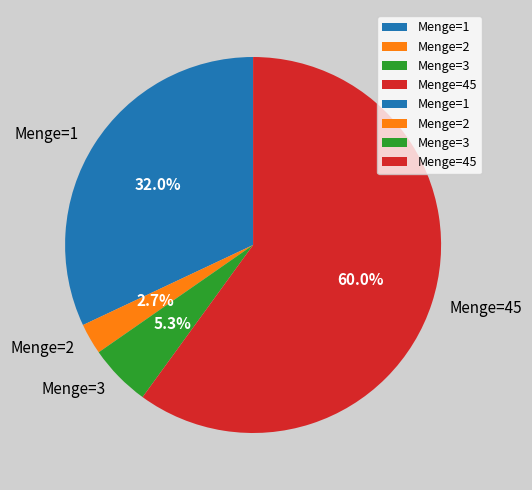

How many segments does this pie chart have?

4